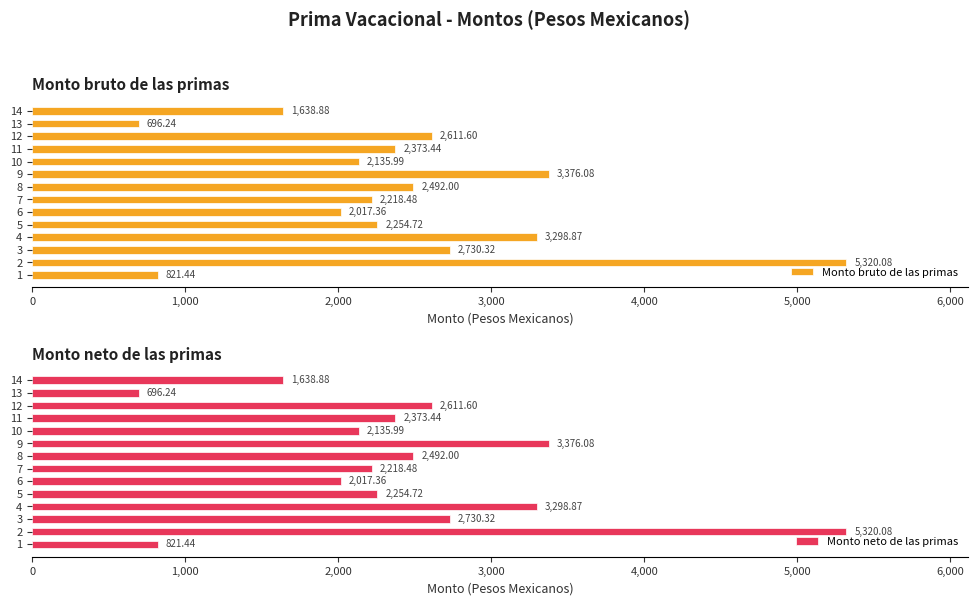

List the labels in order of Monto bruto de las primas value, largest first.

2, 9, 4, 3, 12, 8, 11, 5, 7, 10, 6, 14, 1, 13